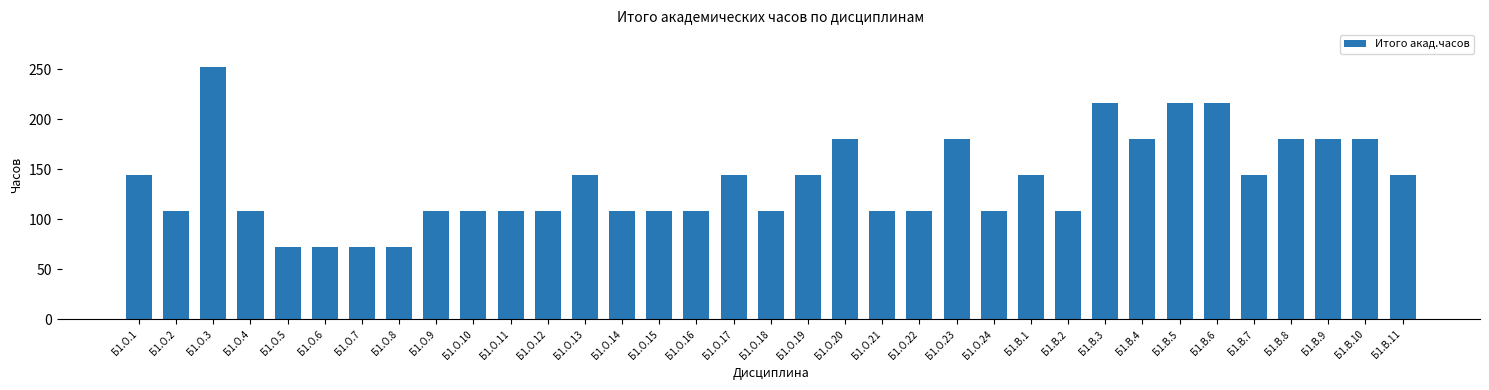

The value at Б1.В.9 is 299. True or false?

False